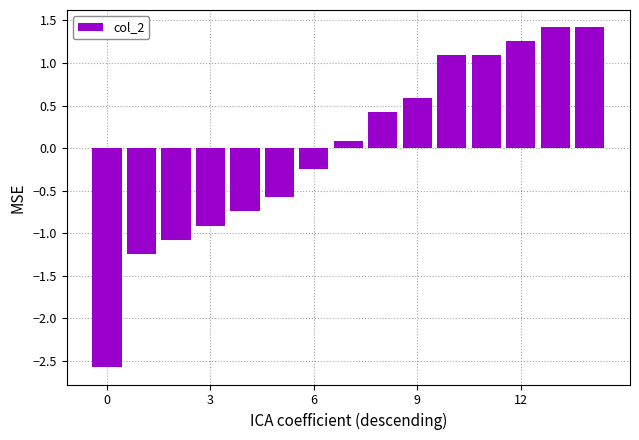

What is the difference between the maximum and second lowest values?

2.7